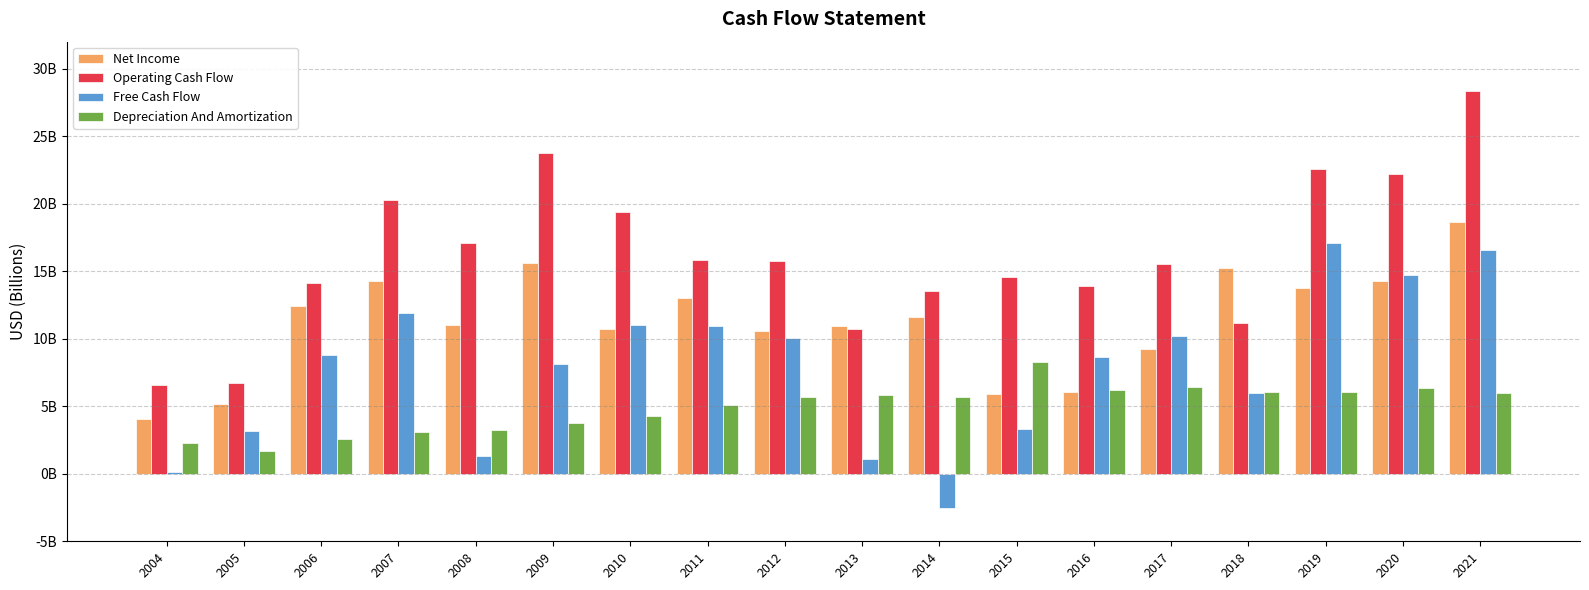

Between 2017 and 2018, which series saw the biggest shift?

Net Income